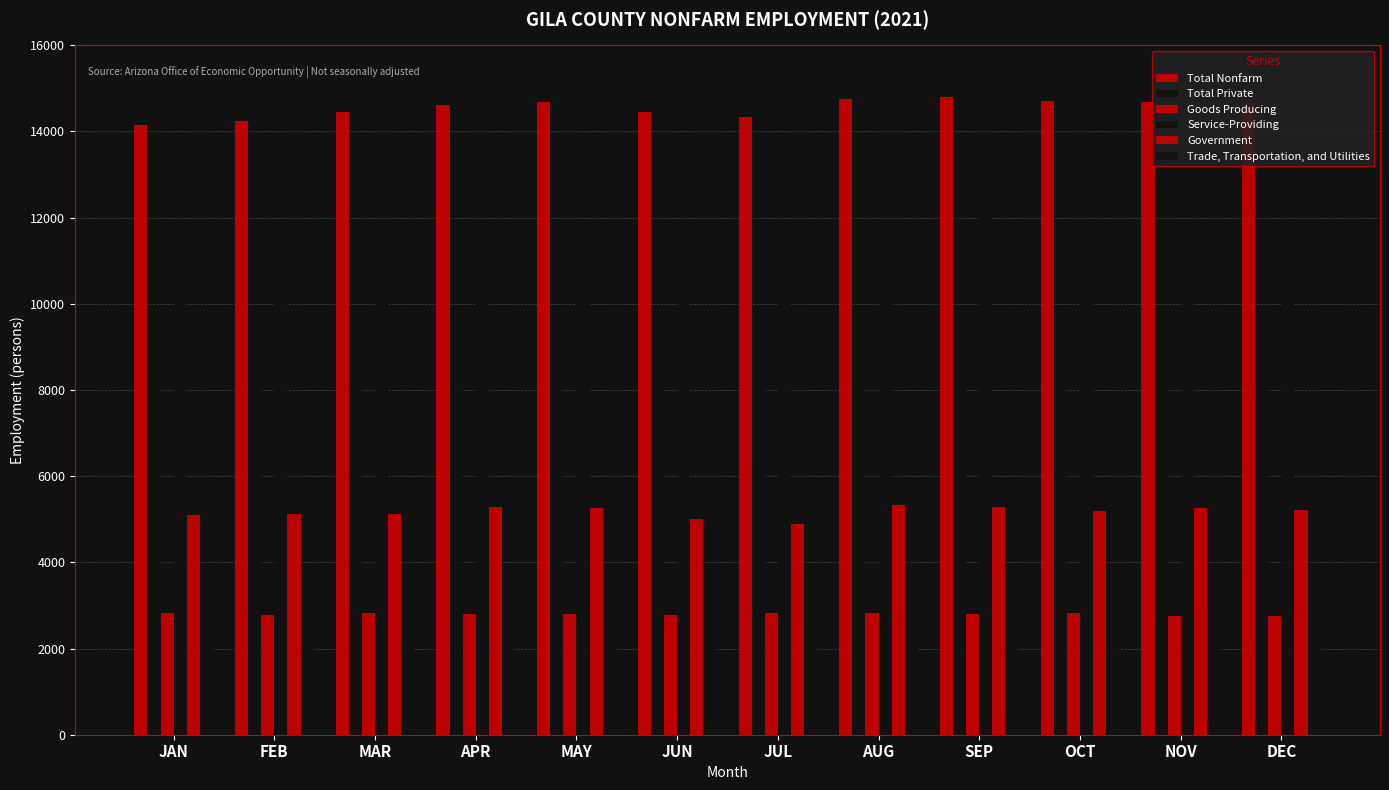

The value of Service-Providing at JAN is 11325. True or false?

True